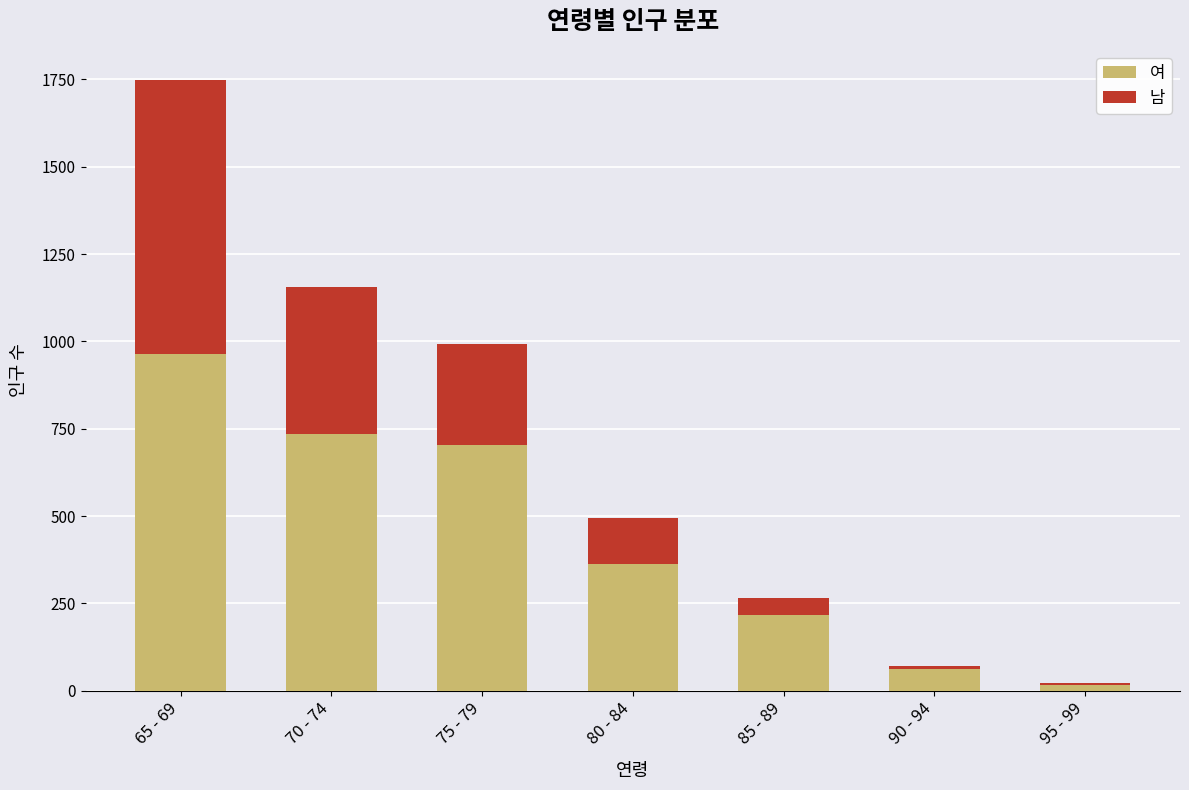

At which label does 여 reach its peak?

65 - 69